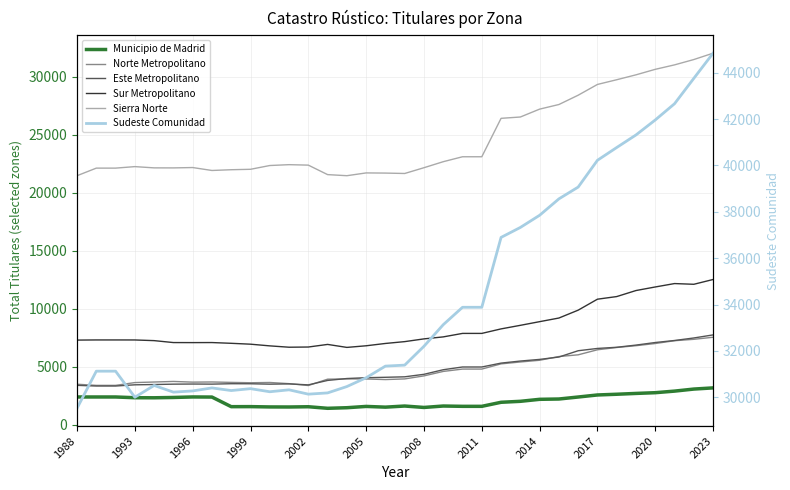

In Sur Metropolitano, how many points are higher than both neighbors (excluding endpoints)?

3